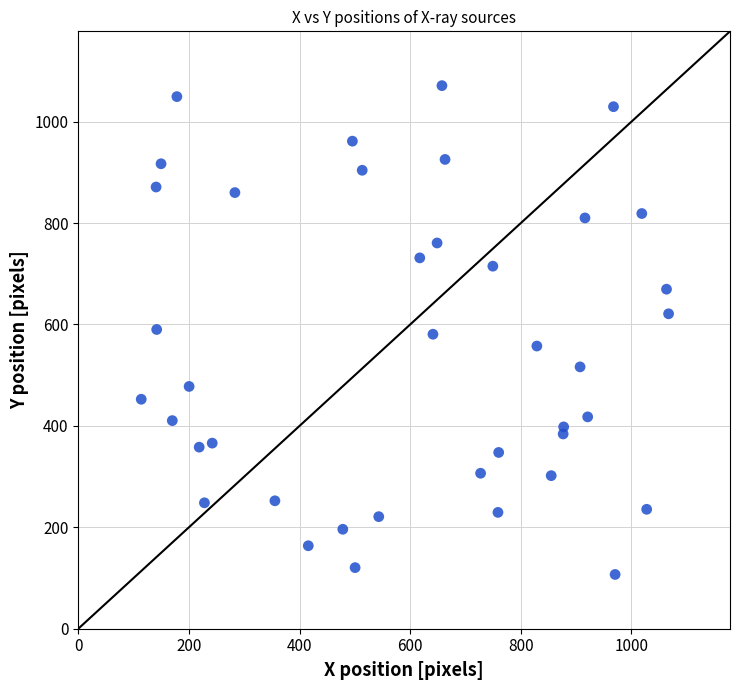

What is the range of Y values (max minus min)?

964.0